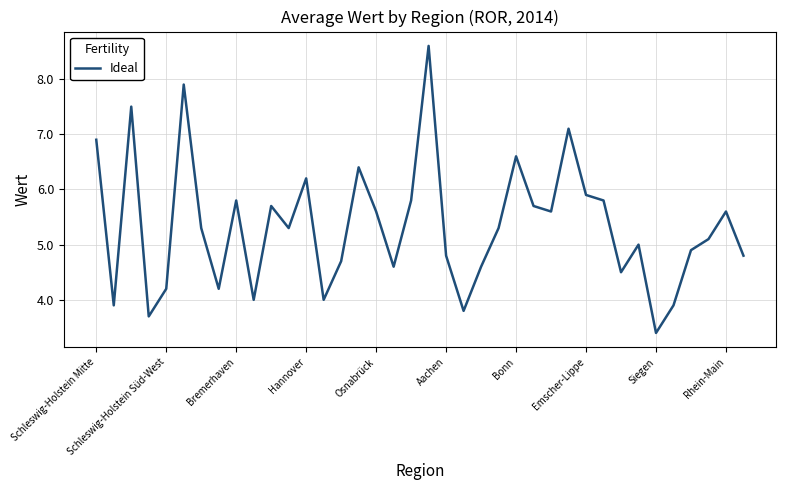

How many series are shown in this chart?

1